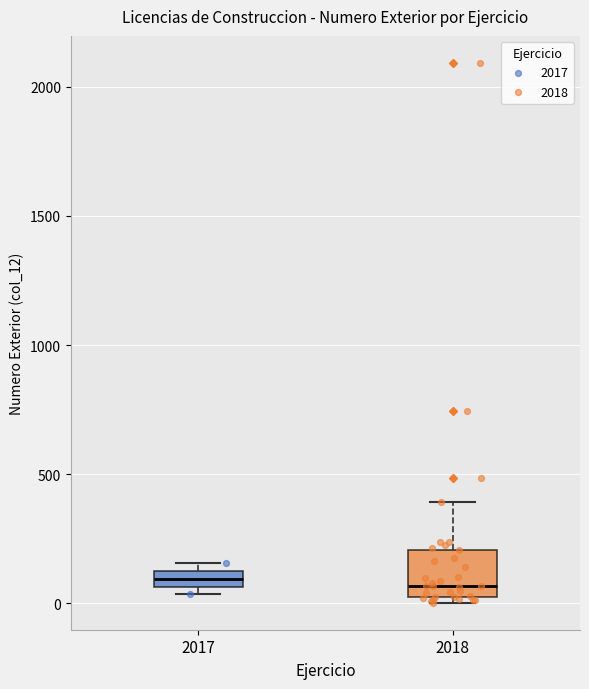

Comparing the boxes themselves (not the whiskers), which one is the tallest?

2018